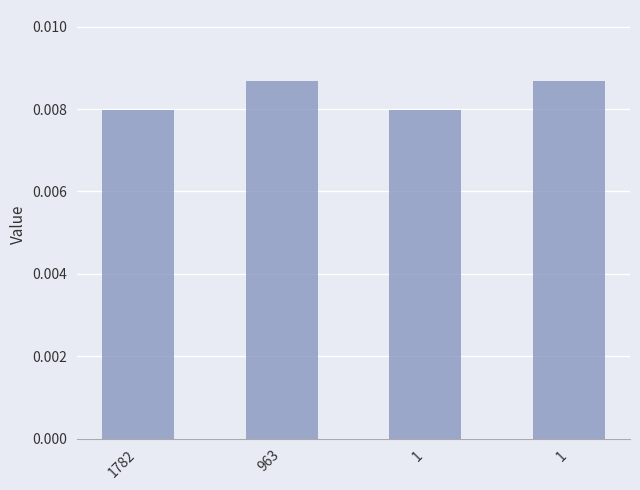

Count the number of categories in the chart.

4